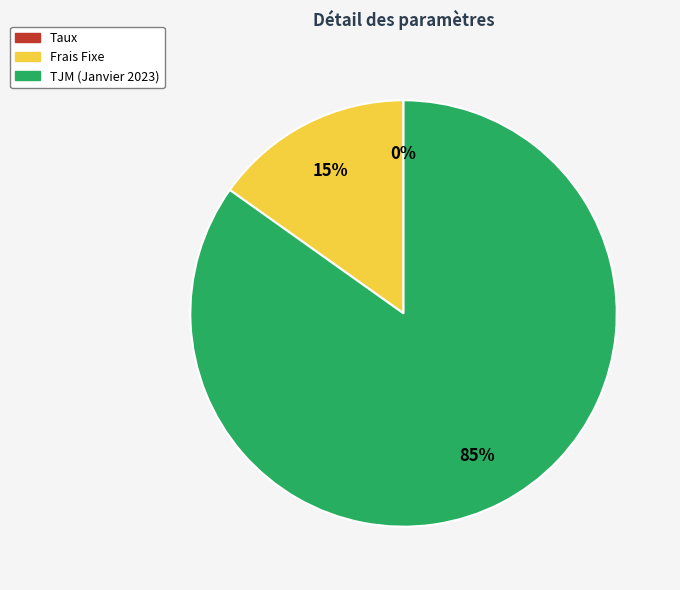

The Frais Fixe slice represents 24% of the pie. True or false?

False